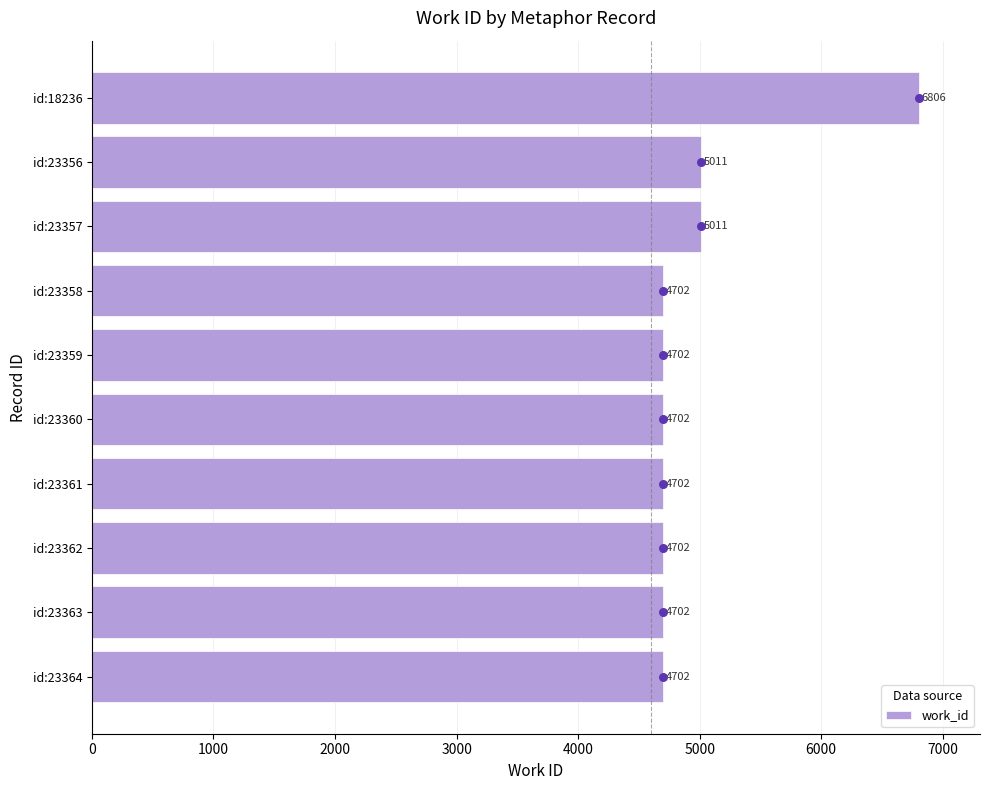

What is the sum of the work_id values at id:23357 and id:23364?

9713